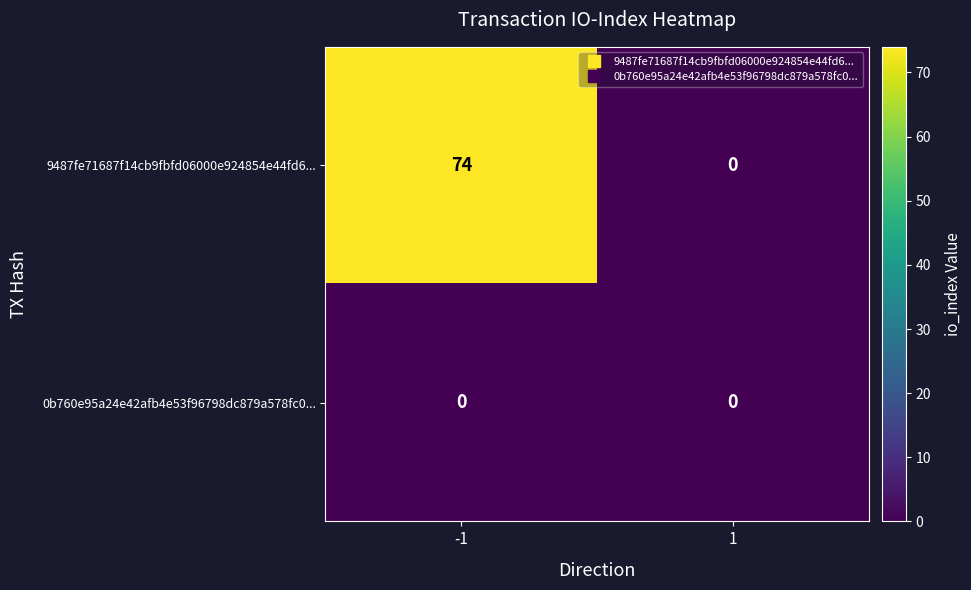

List the series in order of their overall mean, lowest first.

0b760e95a24e42afb4e53f96798dc879a578fc0..., 9487fe71687f14cb9fbfd06000e924854e44fd6...